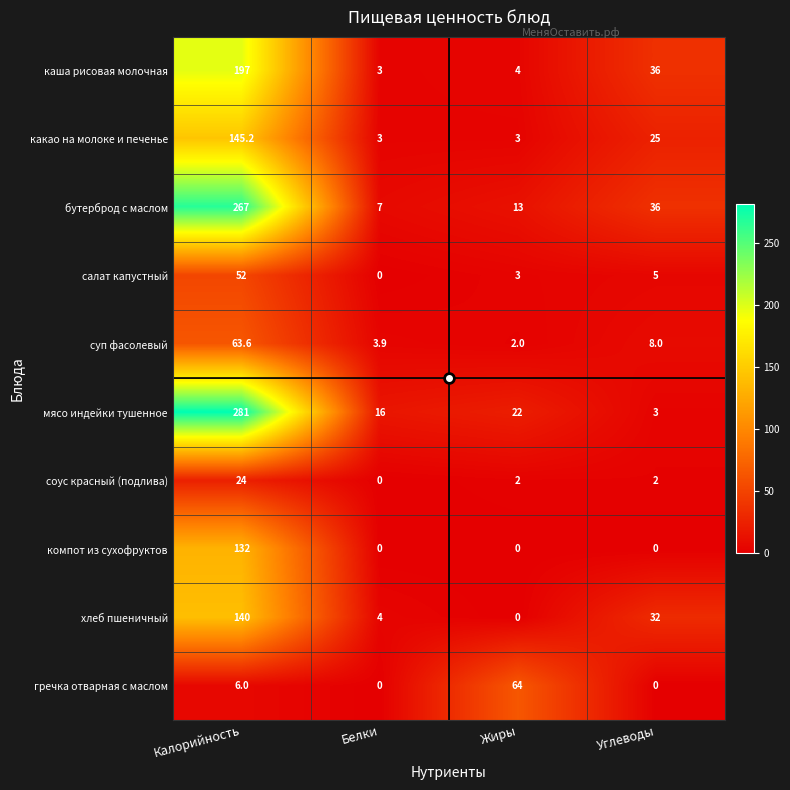

Which category has the highest value across all series?

Калорийность